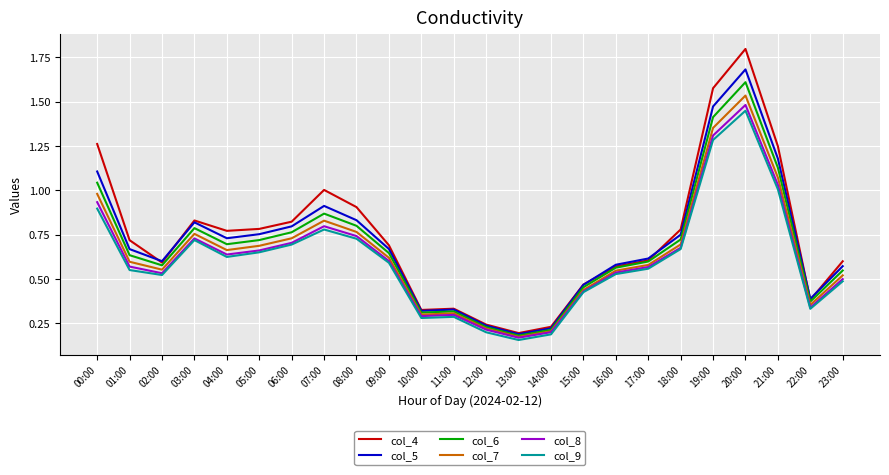

Is it true that col_9 equals 0.3 at 10:00?

True